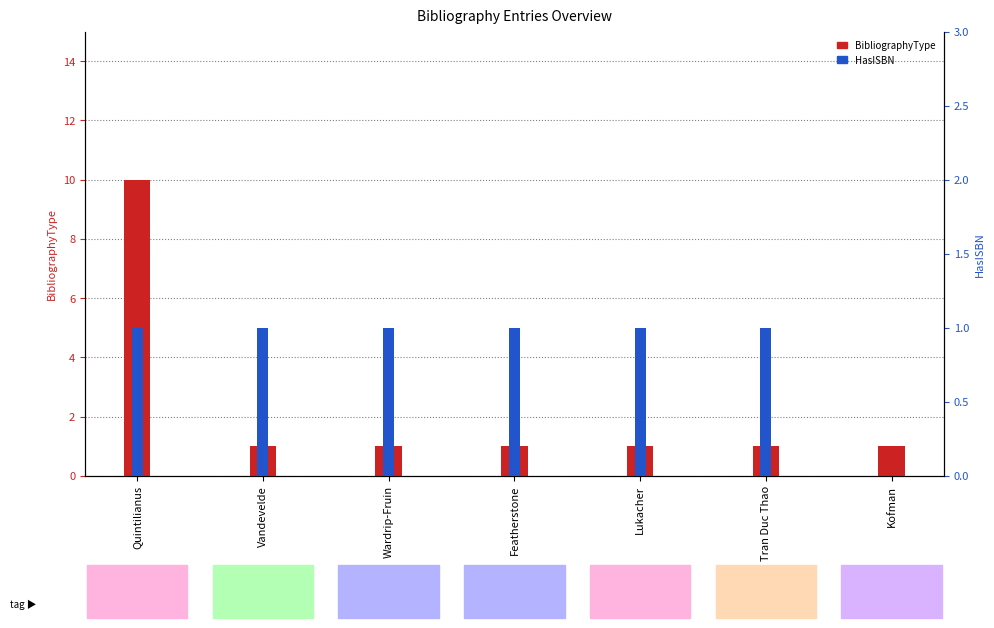

How many bars are there in each group?

2